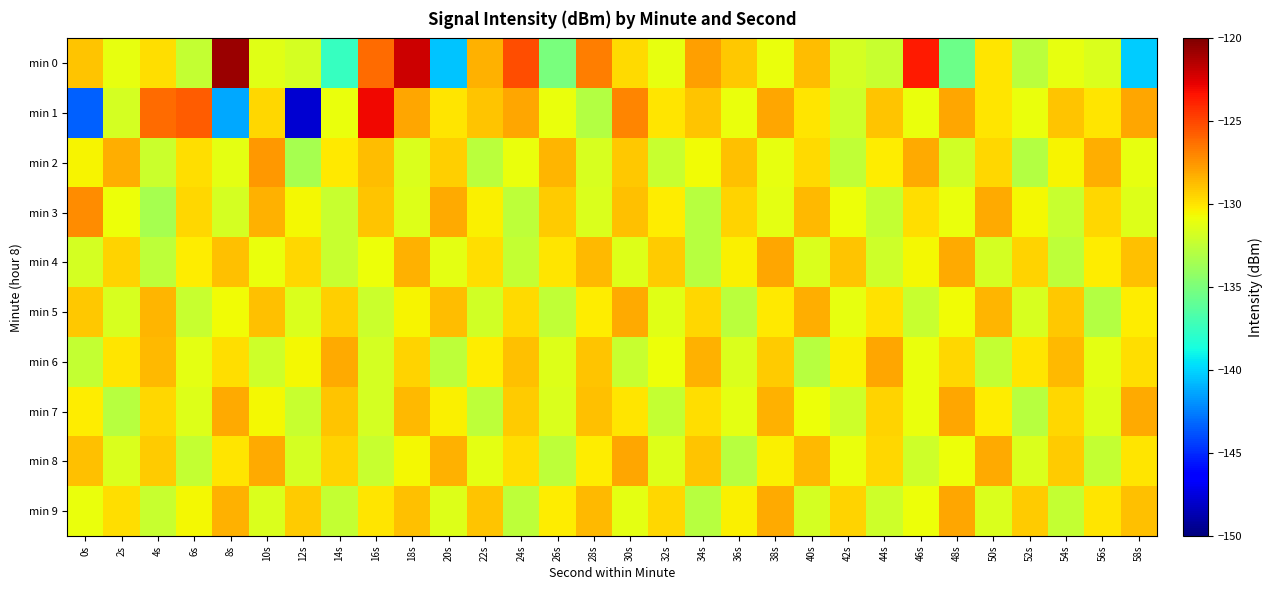

Which has a higher value, 22s or 46s?

46s